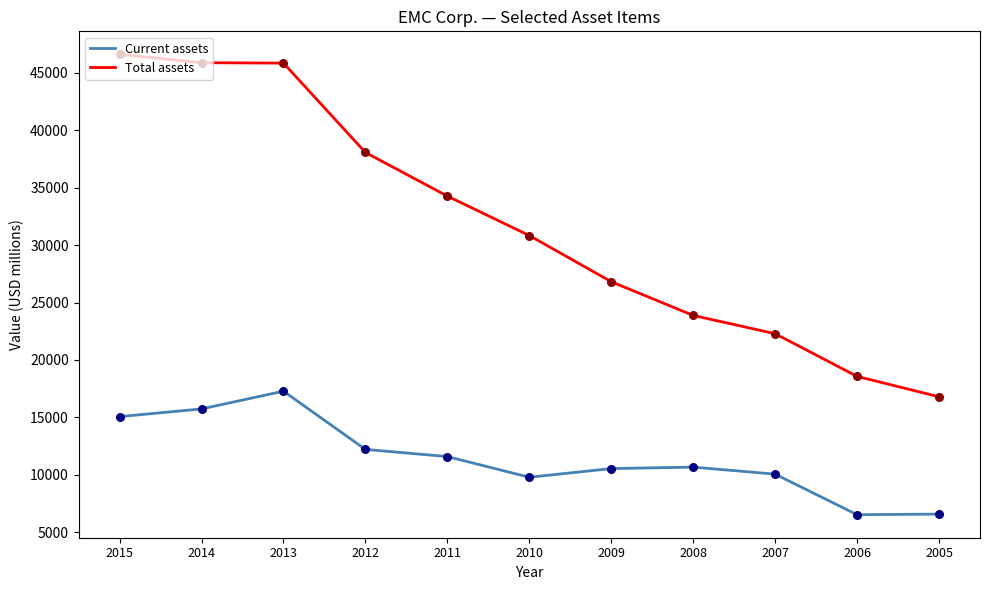

What are all the series names shown in the legend?

Current assets, Total assets